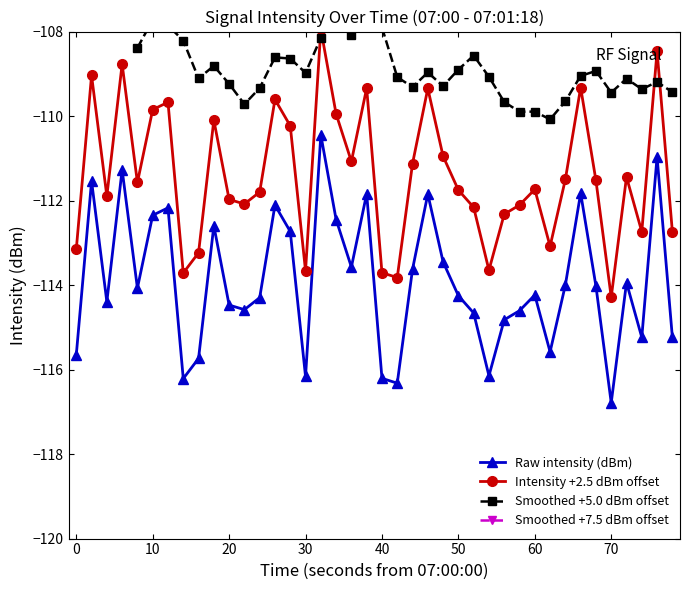

What is the sum of all values?

-4556.4